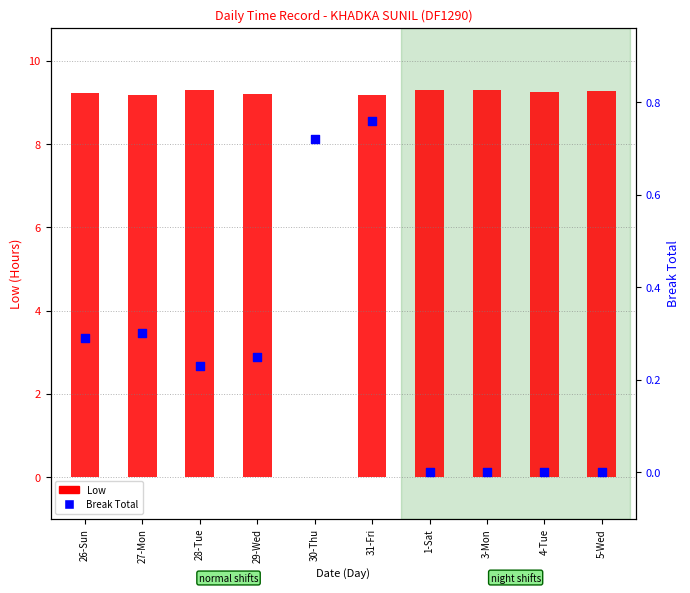

Which series contains the highest Y value?

Low